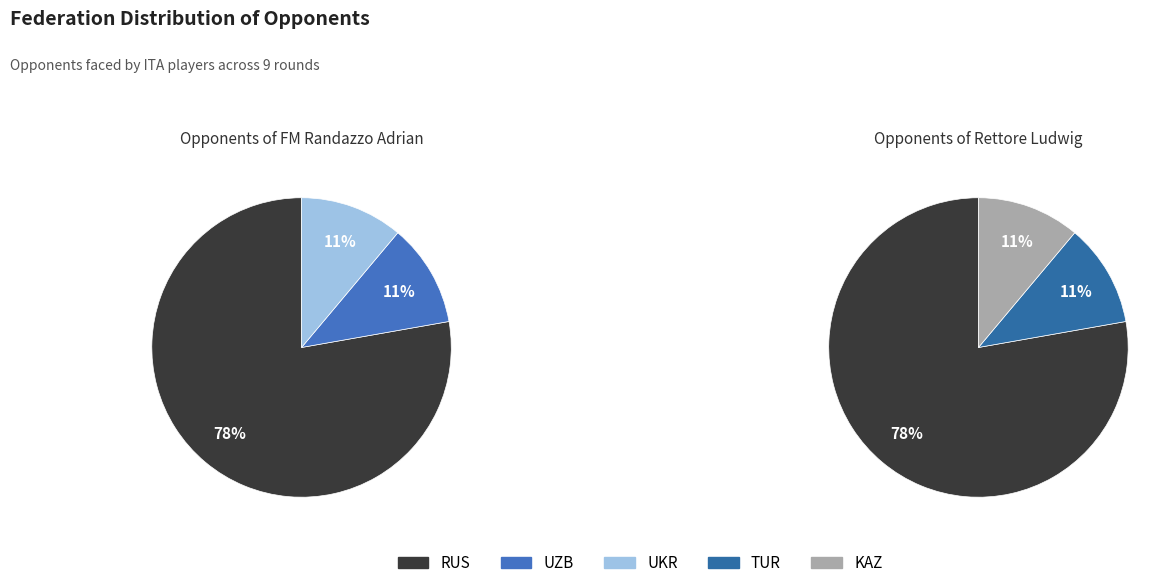

What is the smallest slice in the pie chart?

UZB